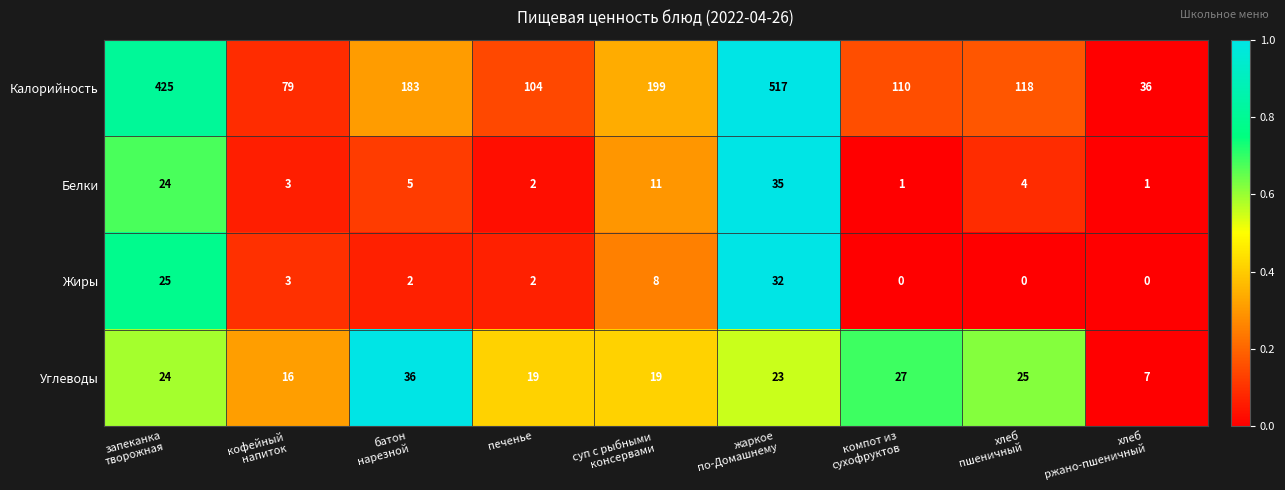

Which series has the largest range (max minus min)?

Калорийность